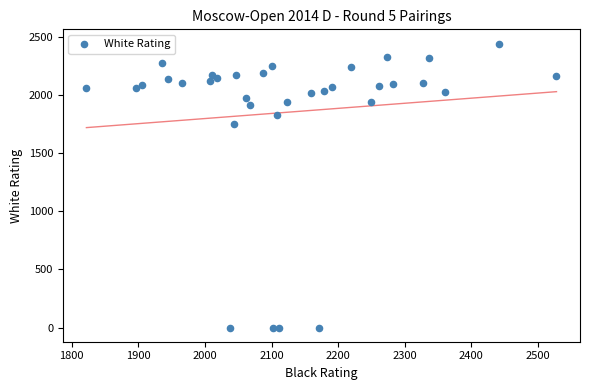

What is the range of Y values (max minus min)?

2447